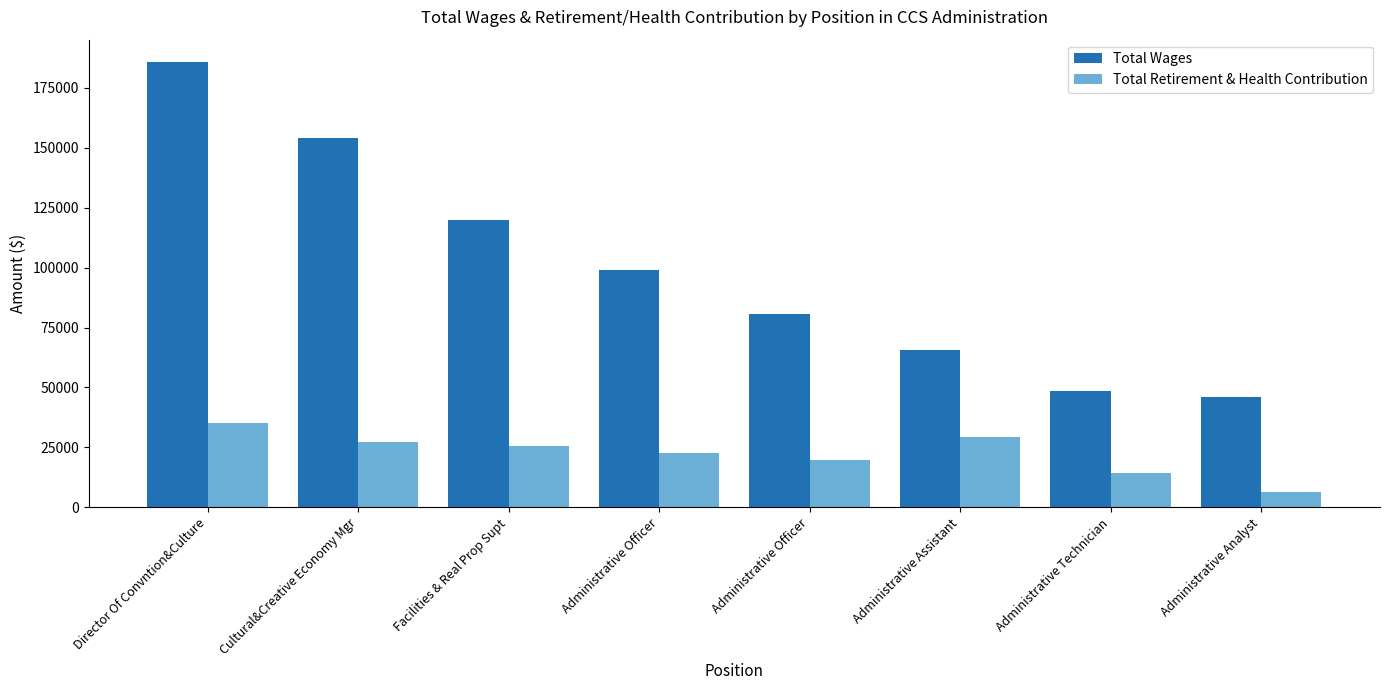

True or false: Total Retirement & Health Contribution has a value of 19617 at Administrative Officer.

True